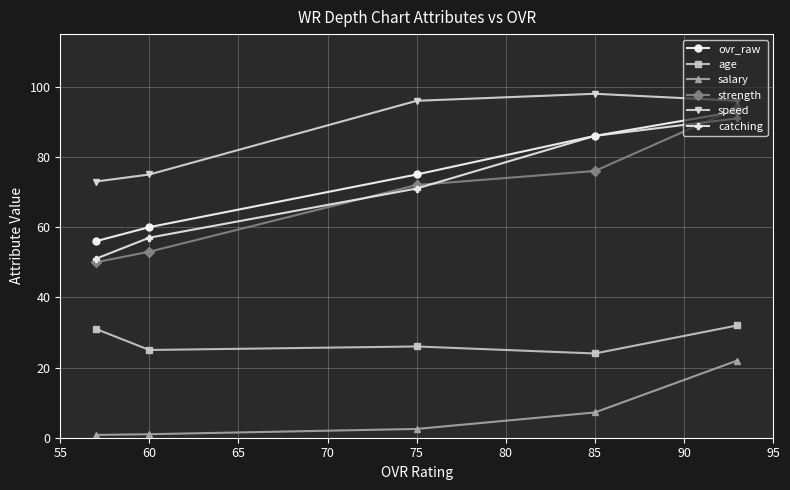

Which series has the largest total across all categories?

speed